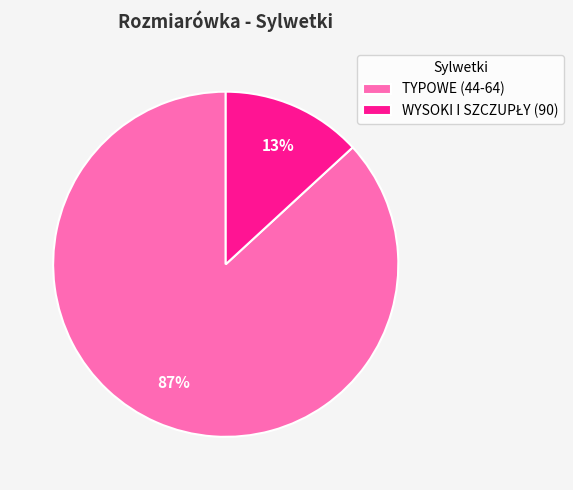

What is the majority slice?

TYPOWE (44-64)